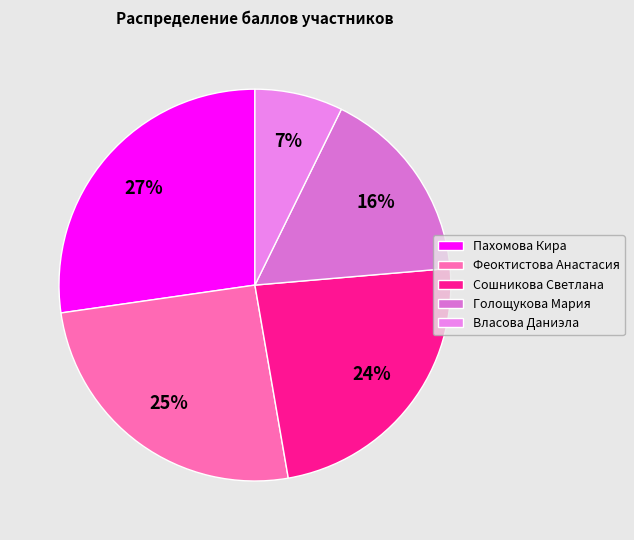

Is the sum of Голощукова Мария and Пахомова Кира greater than half?

No